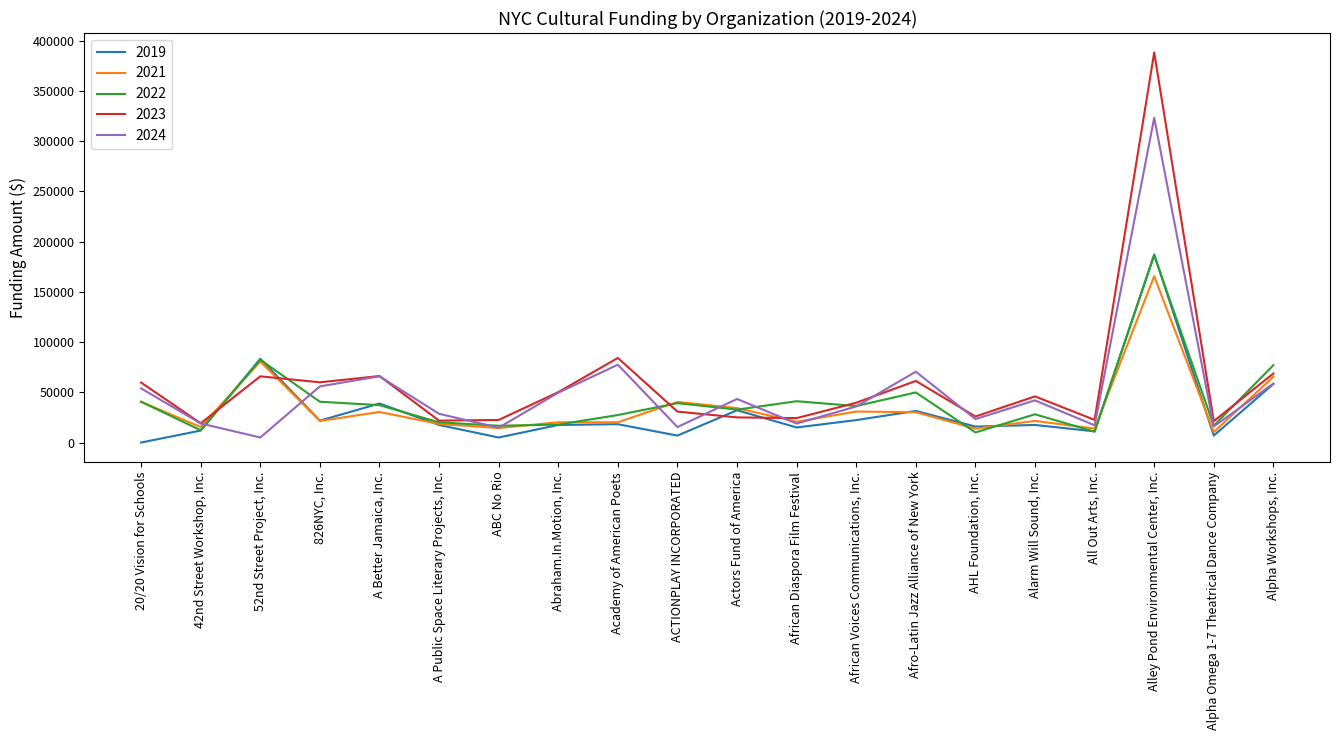

What is the spread (max minus min) of values at Alarm Will Sound, Inc.?

28415